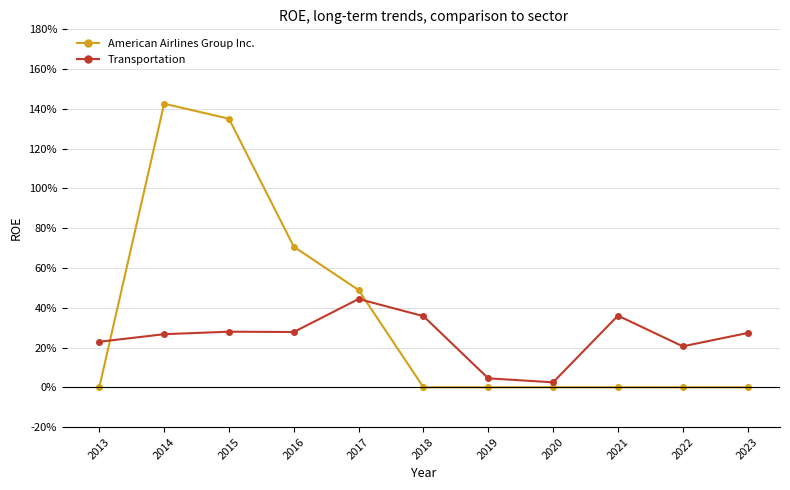

Reading left to right, list all the values displayed in this chart.

American Airlines Group Inc.: 0.0	1.4	1.4	0.7	0.5	0.0	0.0	0.0	0.0	0.0	0.0
Transportation: 0.2	0.3	0.3	0.3	0.4	0.4	0.0	0.0	0.4	0.2	0.3